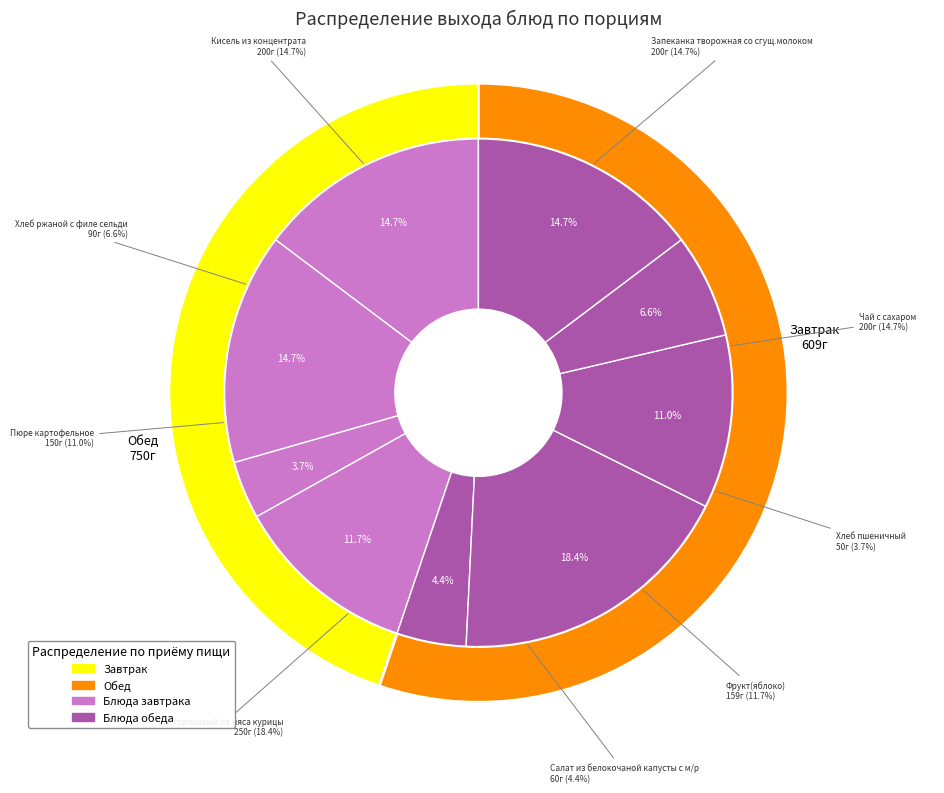

Between Суп гороховый из мяса курицы and Хлеб ржаной с филе сельди, which is larger?

Суп гороховый из мяса курицы